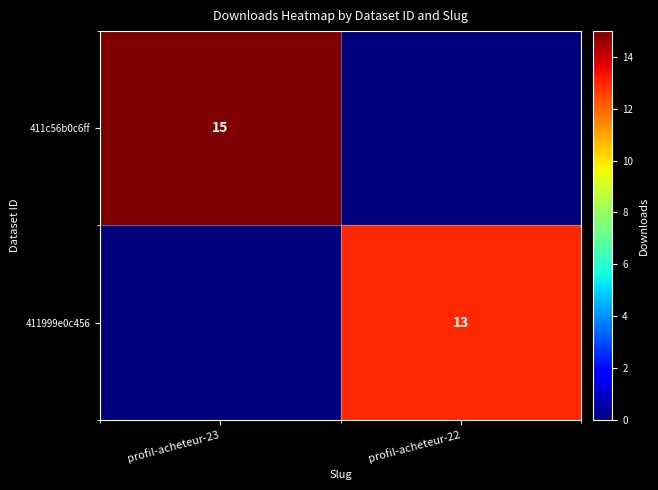

The value of 411c56b0c6ff at profil-acheteur-23 is 20. True or false?

False